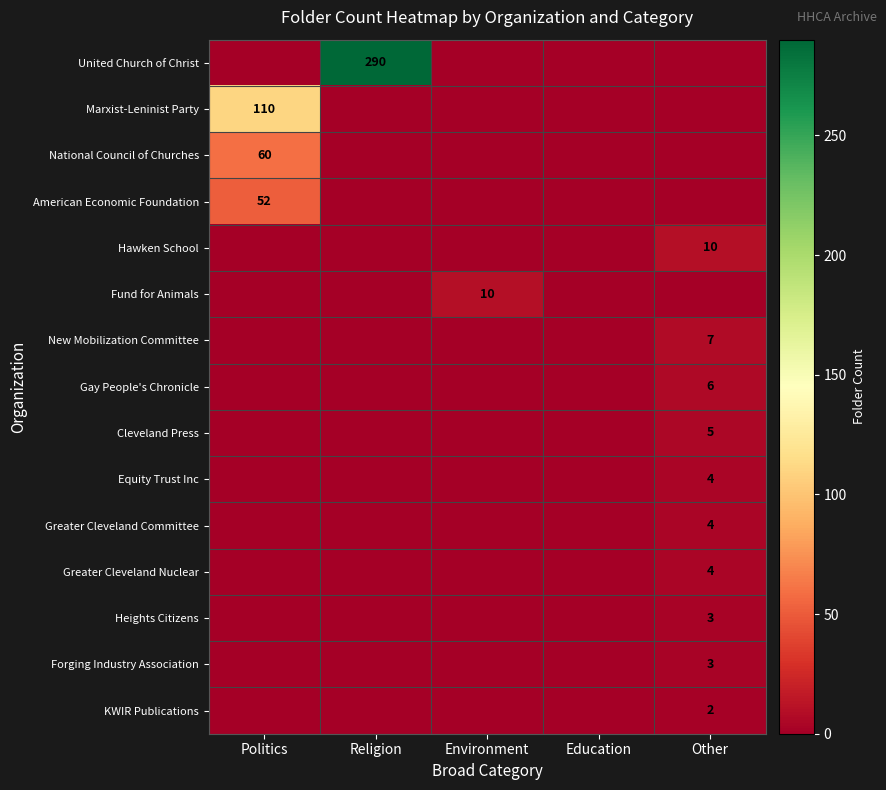

True or false: Greater Cleveland Committee has a value of 4 at Other.

True